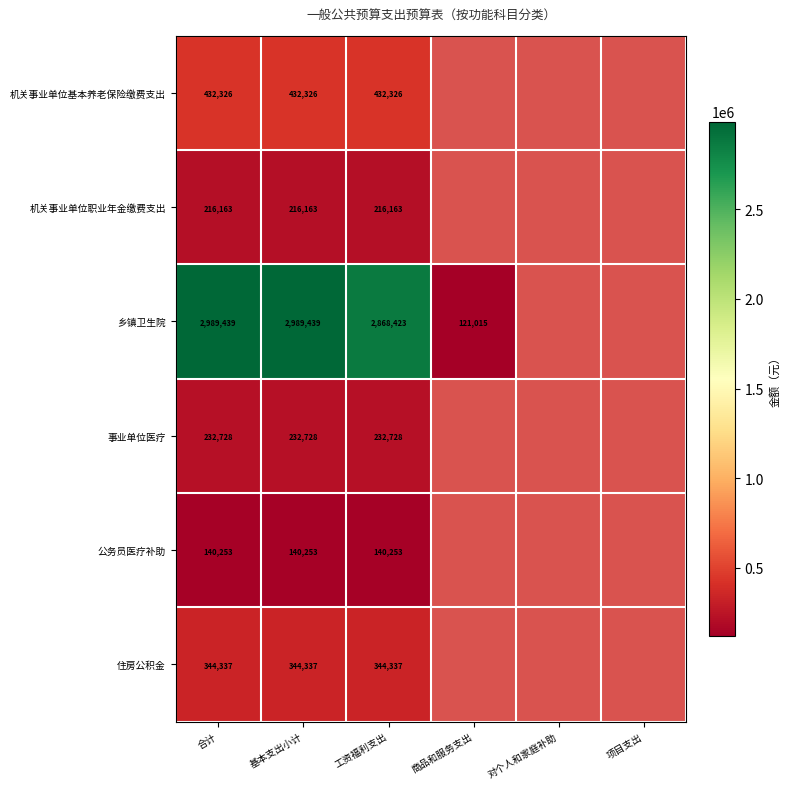

What is the highest value of the 机关事业单位基本养老保险缴费支出 series?

432326.3